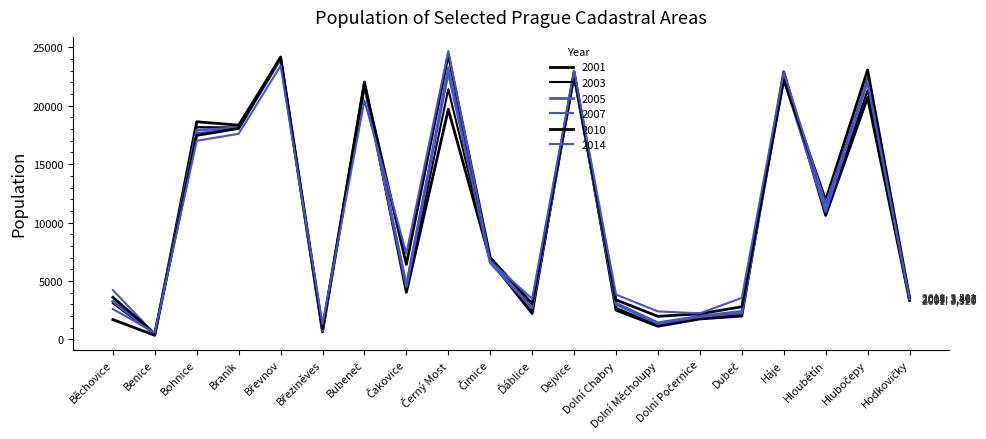

How many values in the 2001 series are below 6759?

10